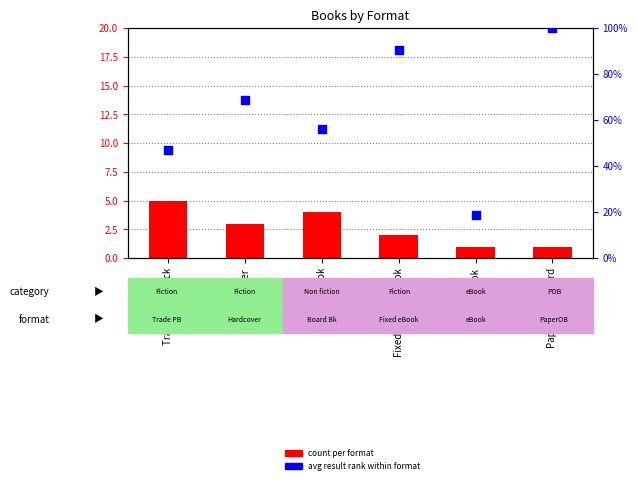

At which category is the sum across all series the highest?

Paper Over Board